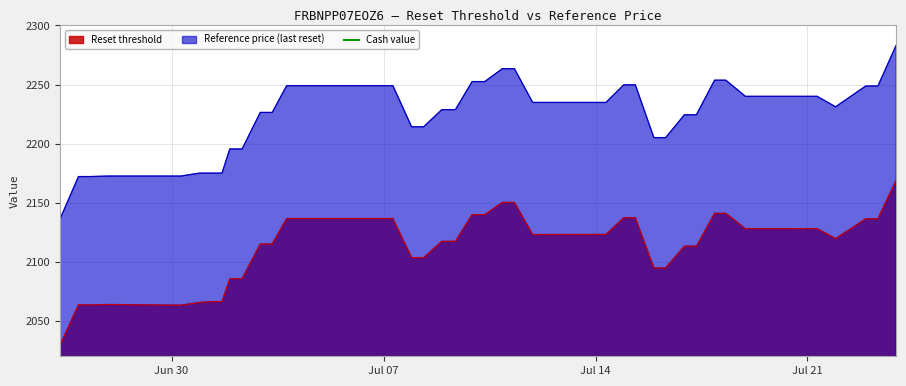

What is the minimum value for Reference price (last reset)?

2136.2